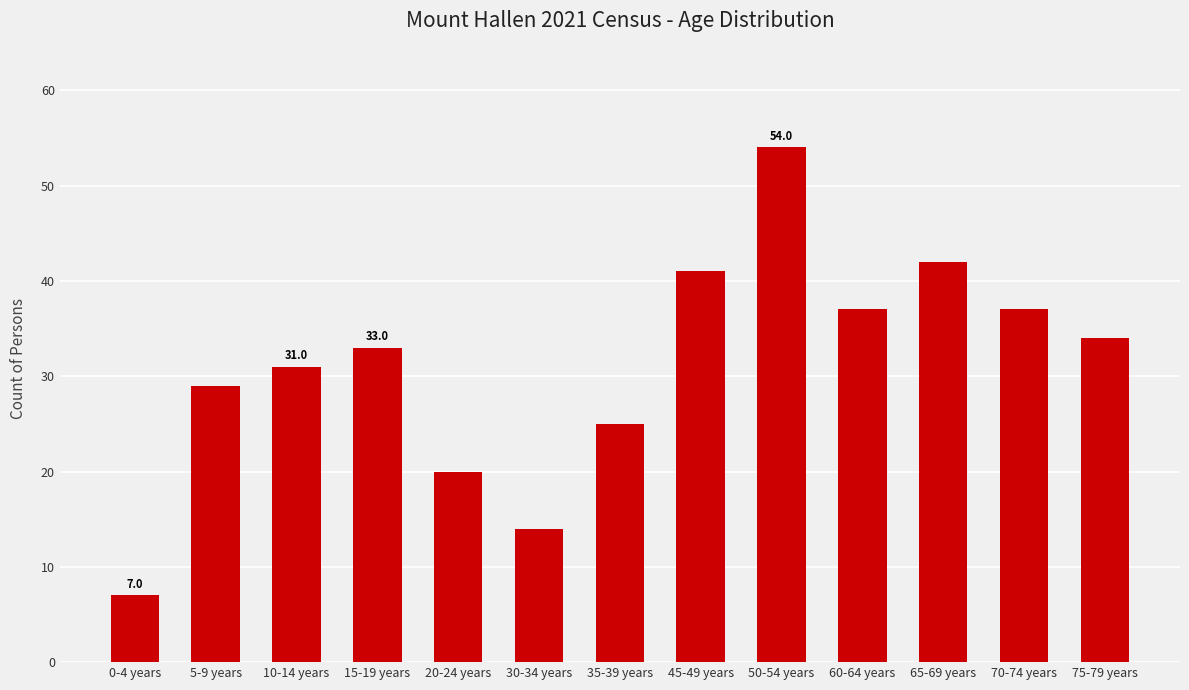

Does the chart contain any negative values?

No